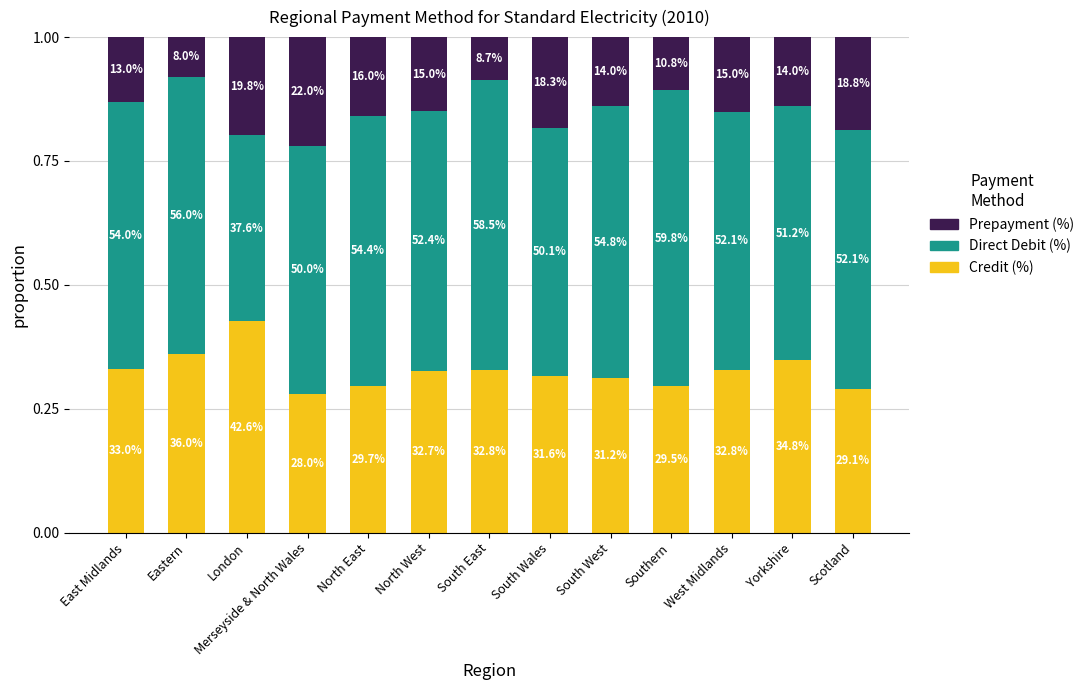

True or false: Prepayment (%) has a value of 0.0 at London.

False